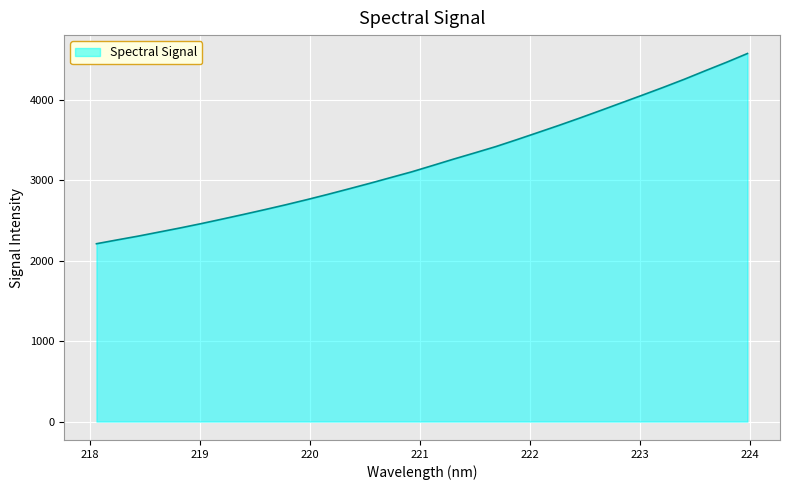

What is the difference between the maximum and minimum values?

2362.4